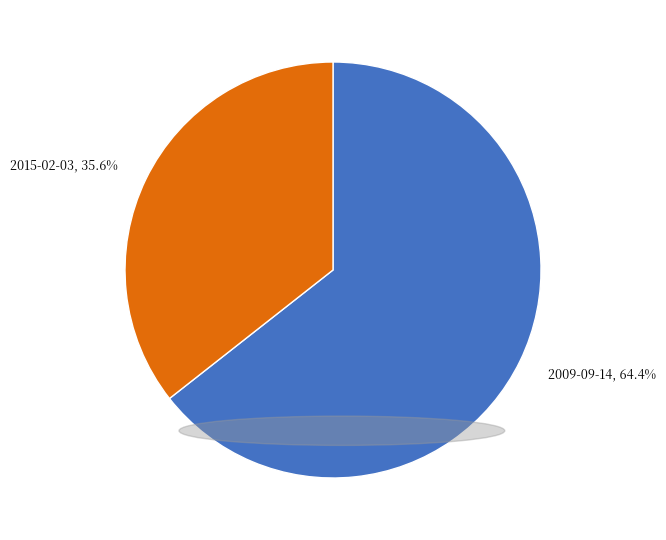

Rank the categories by value from lowest to highest.

2015-02-03, 2009-09-14